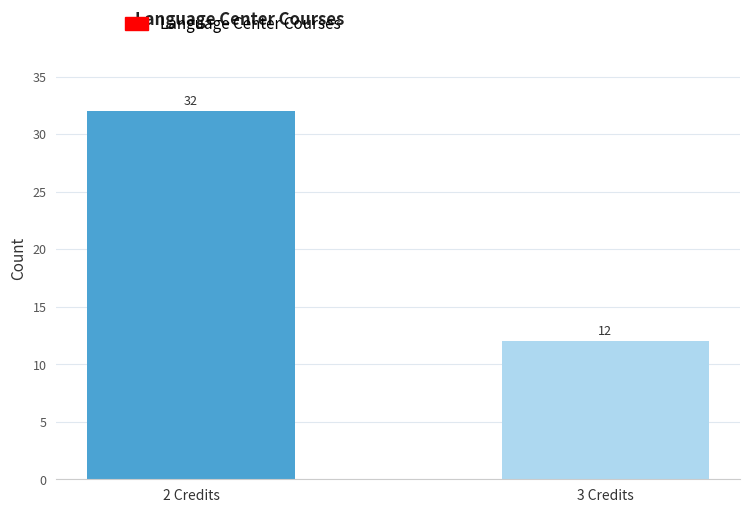

Reading right to left, list all the values displayed in this chart.

3 Credits=12	2 Credits=32